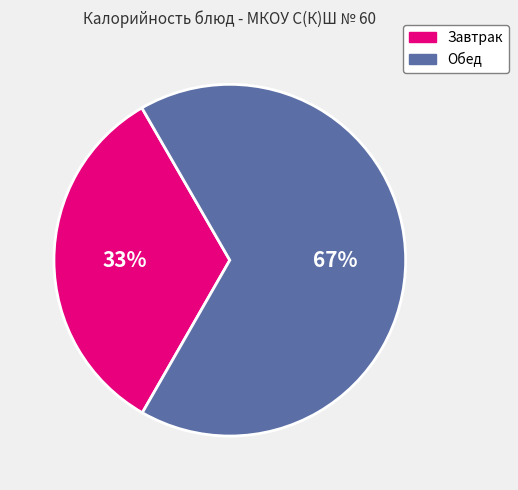

Do Завтрак and Обед together represent more than half of the pie?

Yes